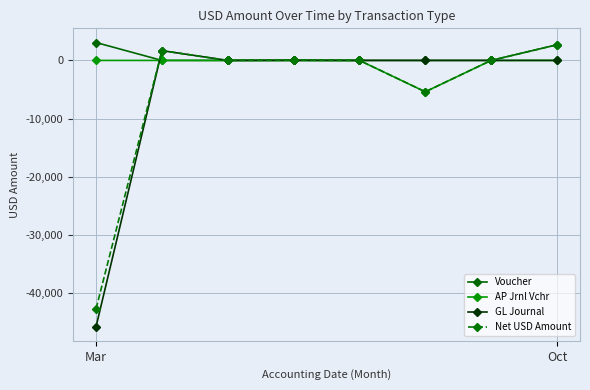

What is the maximum value for Net USD Amount?

2692.0